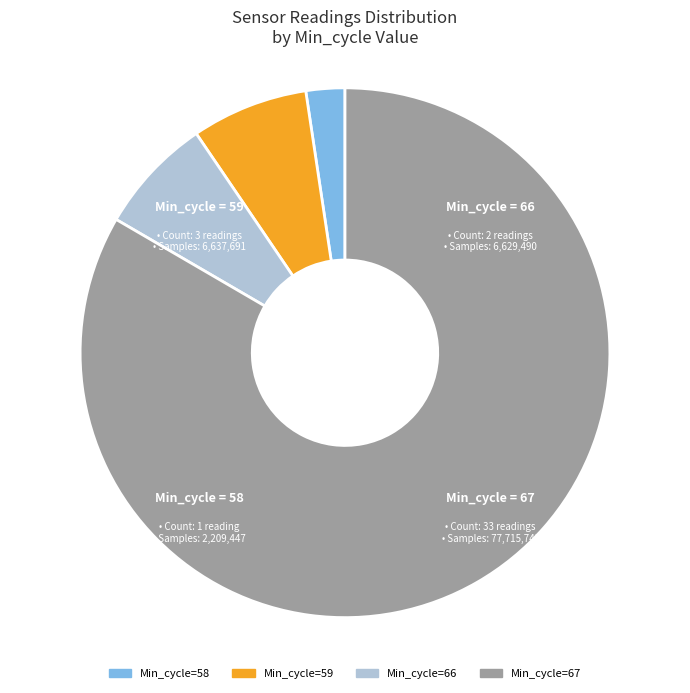

Which slice represents more than half of the pie?

Min_cycle=67